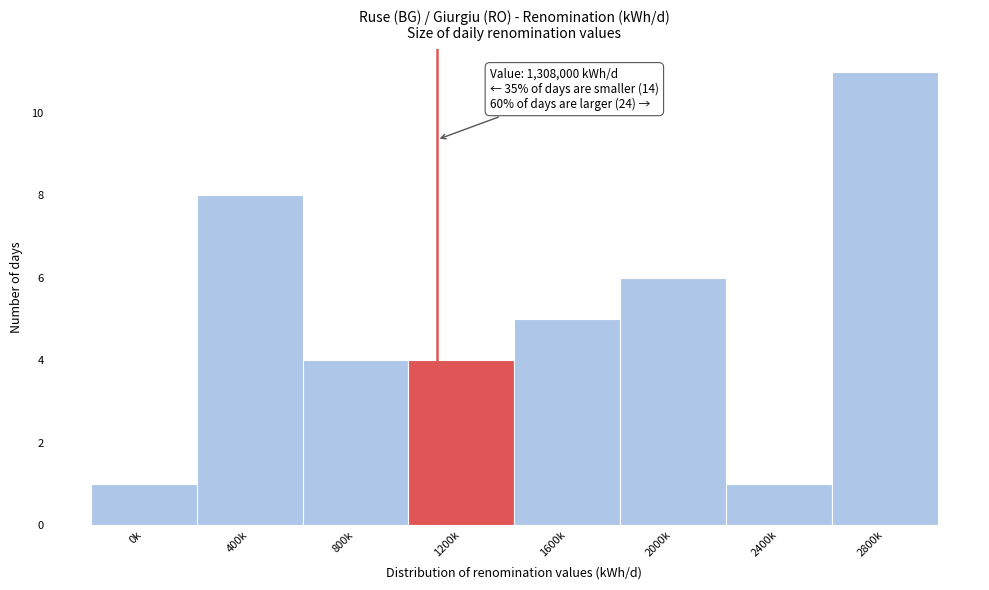

Reading left to right, transcribe all the data shown in this chart.

0k=1	400k=8	800k=4	1200k=4	1600k=5	2000k=6	2400k=1	2800k=11